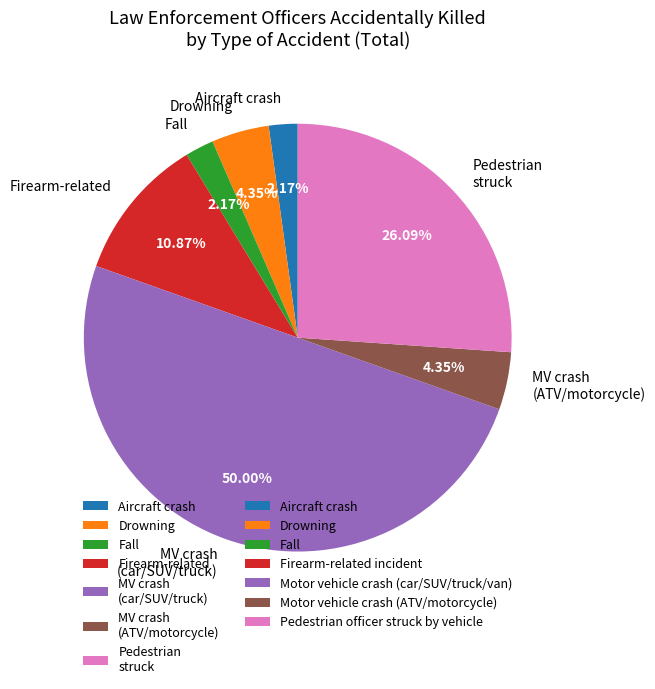

Does MV crash (ATV/motorcycle) represent more than half of the total?

No